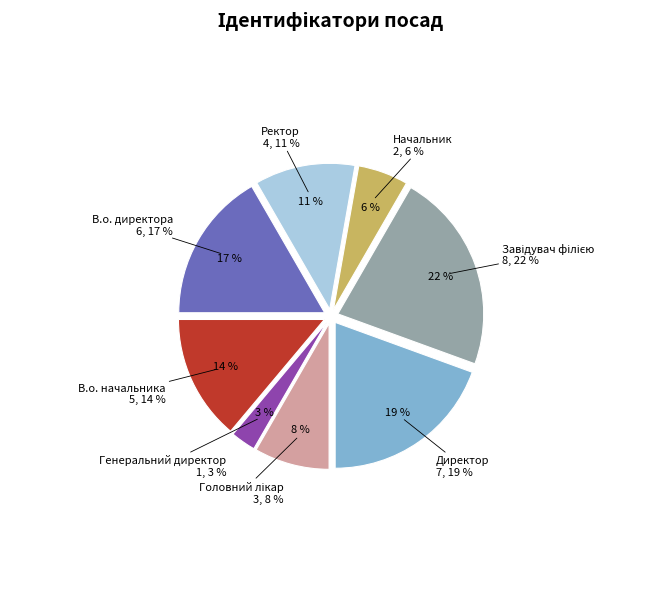

How many segments does this pie chart have?

8